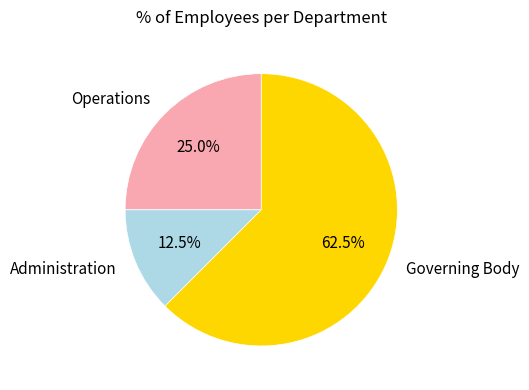

To the nearest percent, what is the average slice percentage?

33%